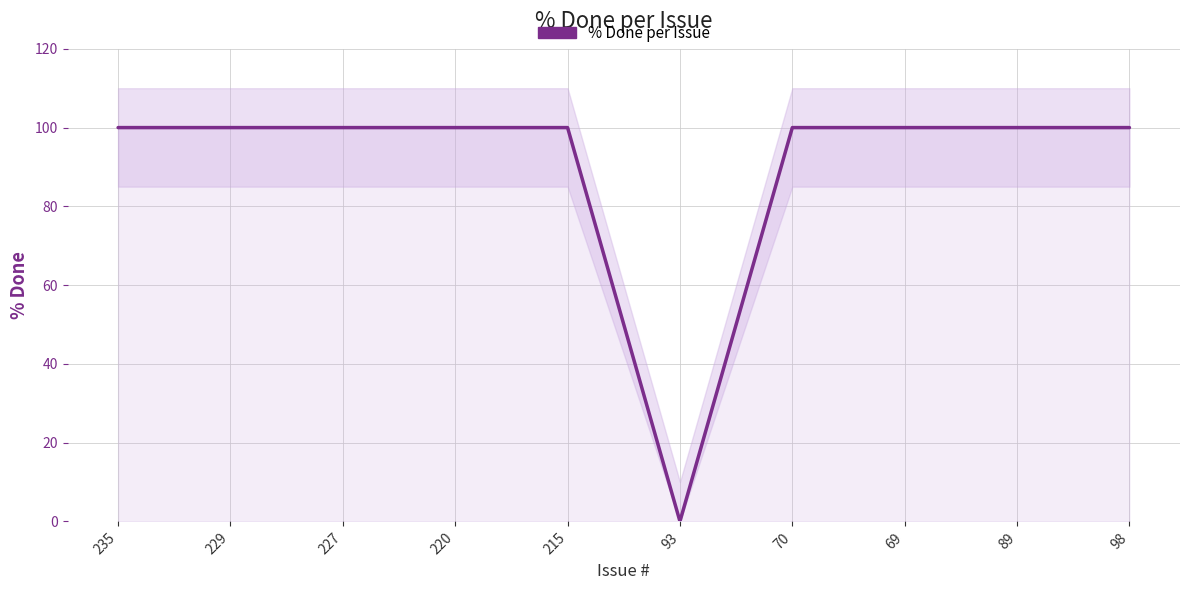

The value at 93 is 38. True or false?

False